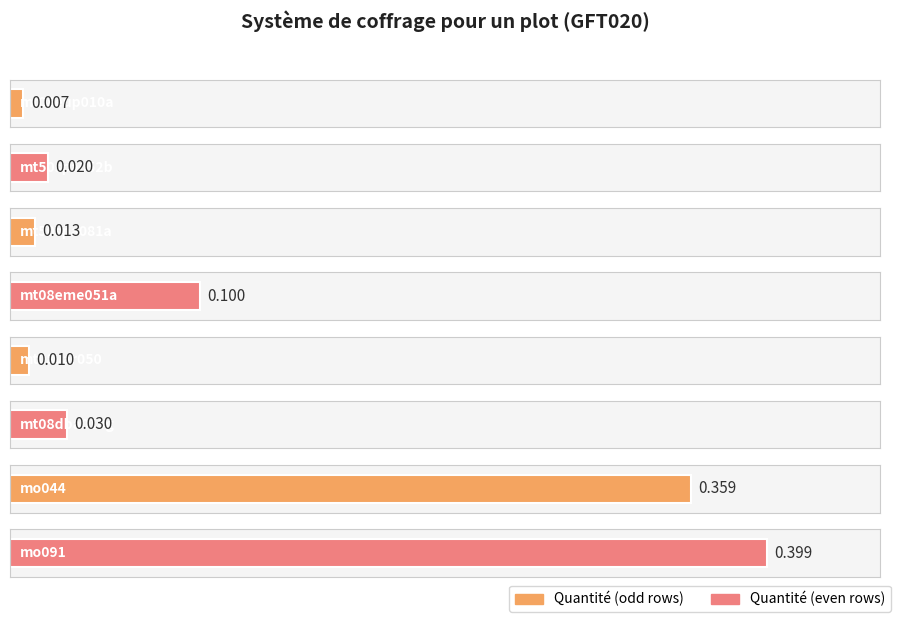

The value at mt08var050 is 0.0. True or false?

True